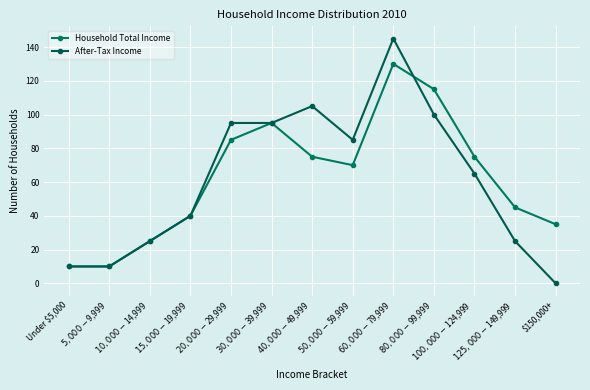

Which label corresponds to the smallest value in the chart?

$150,000+